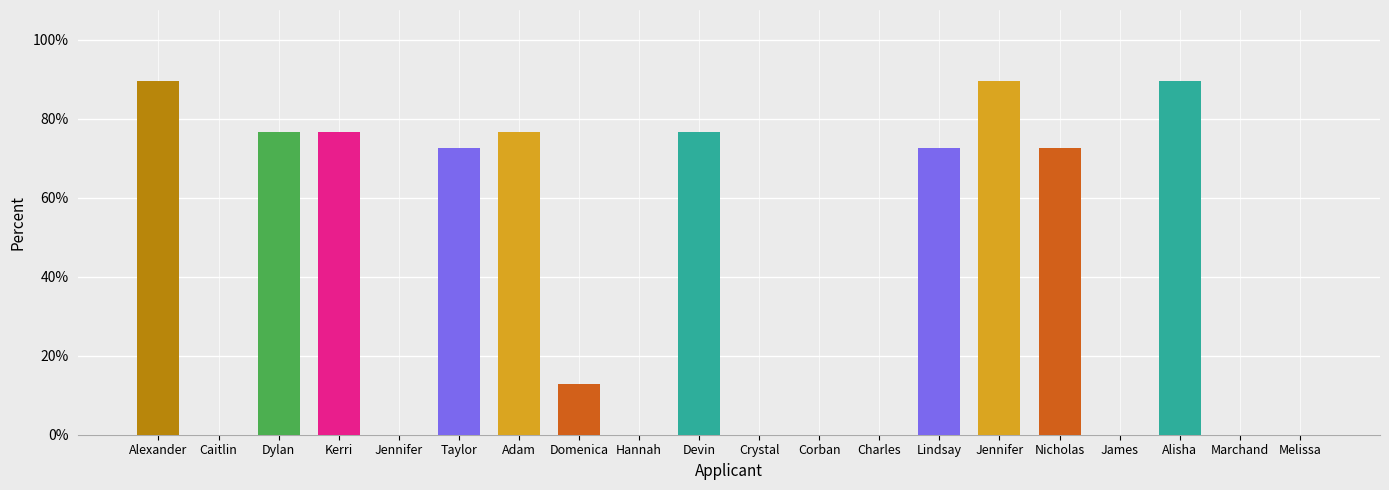

Are the bars horizontal?

No